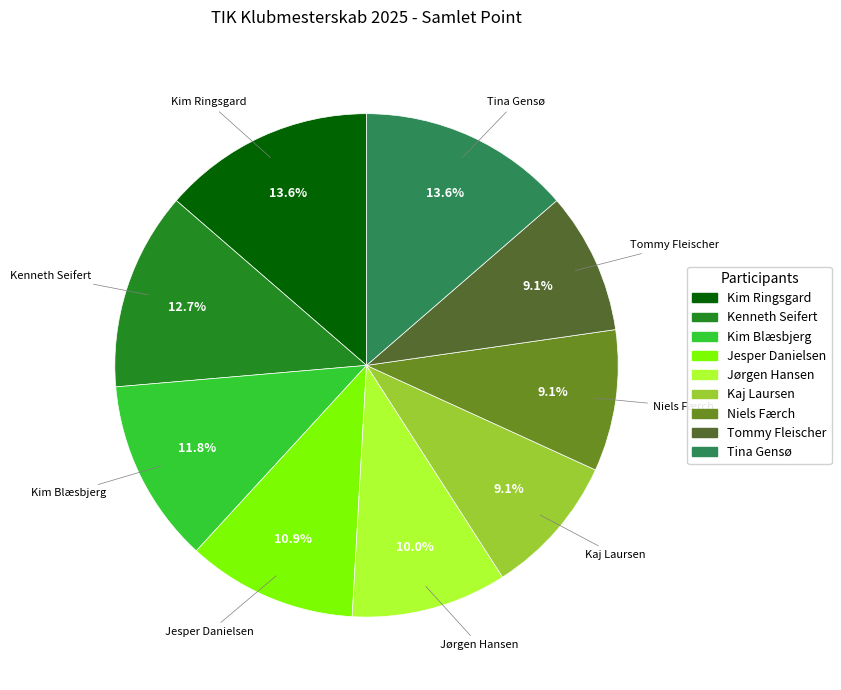

What is the ratio of the value at Kaj Laursen to the value at Kim Ringsgard?

0.7